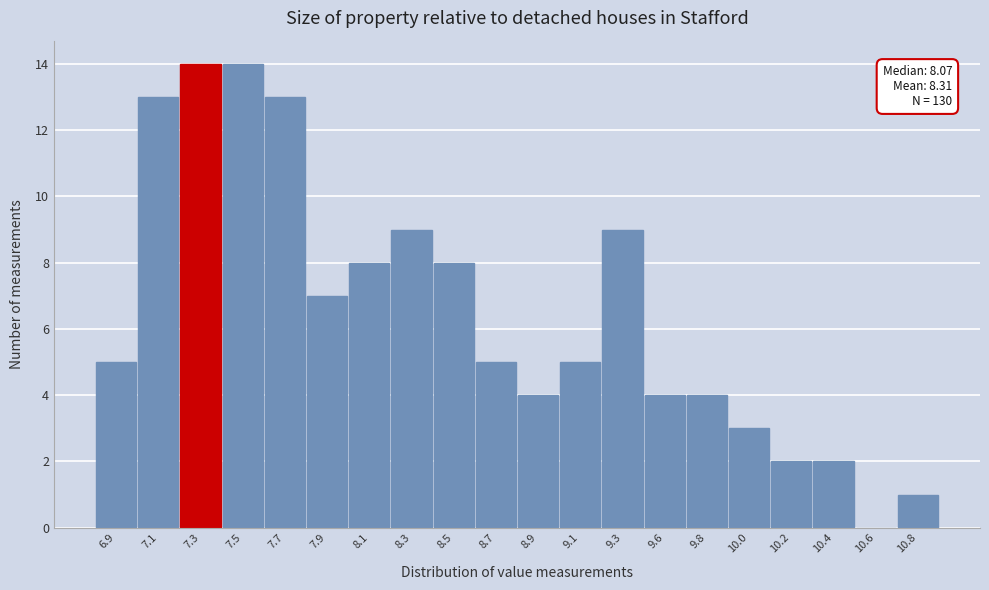

Reading left to right, transcribe all the data shown in this chart.

6.9=5	7.1=13	7.3=14	7.5=14	7.7=13	7.9=7	8.1=8	8.3=9	8.5=8	8.7=5	8.9=4	9.1=5	9.3=9	9.6=4	9.8=4	10.0=3	10.2=2	10.4=2	10.6=0	10.8=1